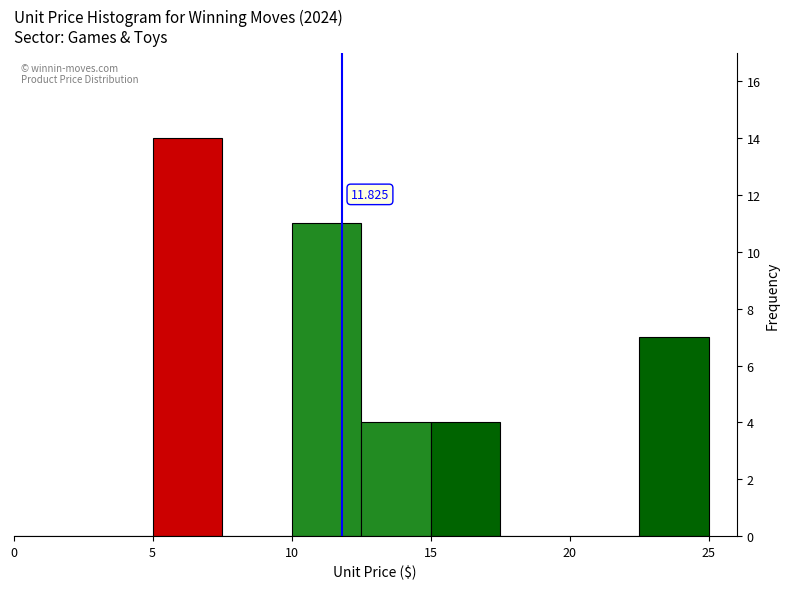

Over which range of the x-axis is the bar tallest?

5.0 to 7.5